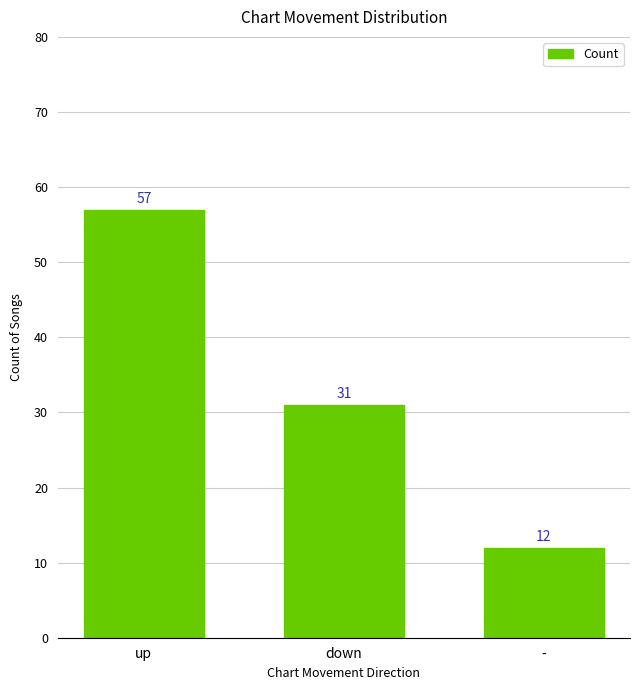

List the labels in order of value, largest first.

up, down, -